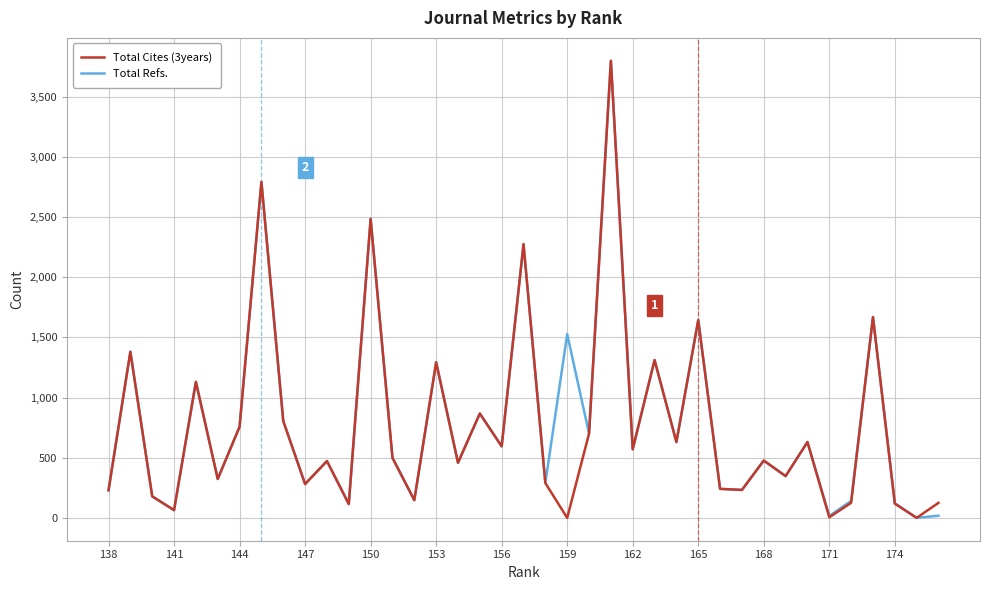

In Total Refs., how many points are lower than both neighbors (excluding endpoints)?

15